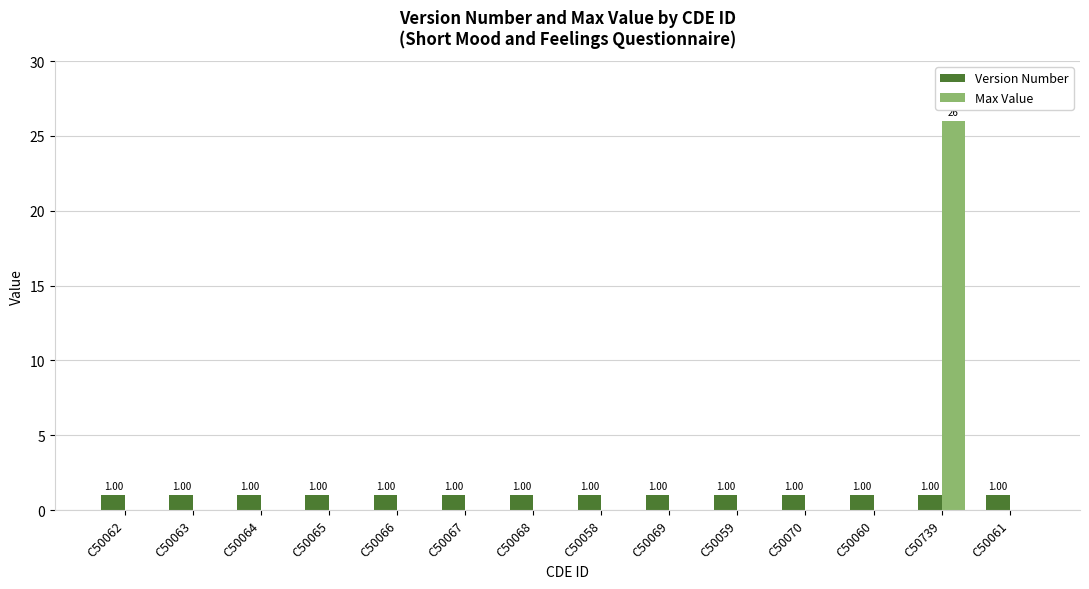

Between C50063 and C50739, which series saw the biggest shift?

Max Value